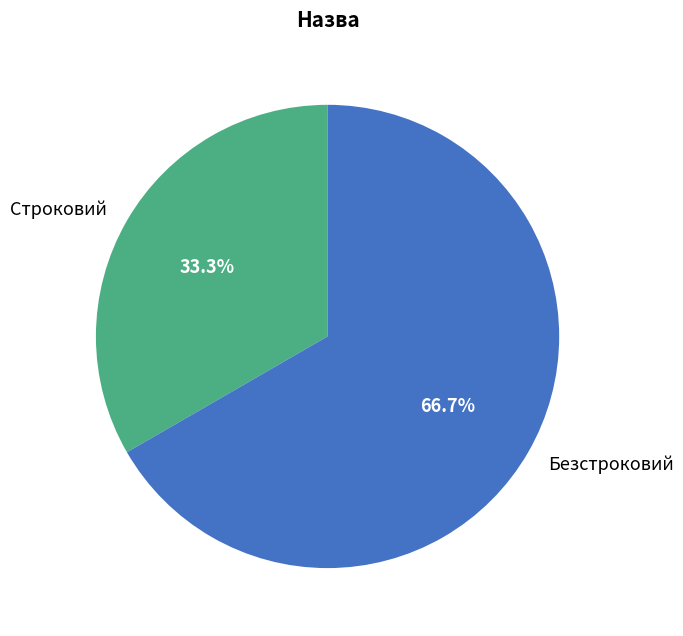

Combined, what portion of the pie is Безстроковий and Строковий?

100.0%